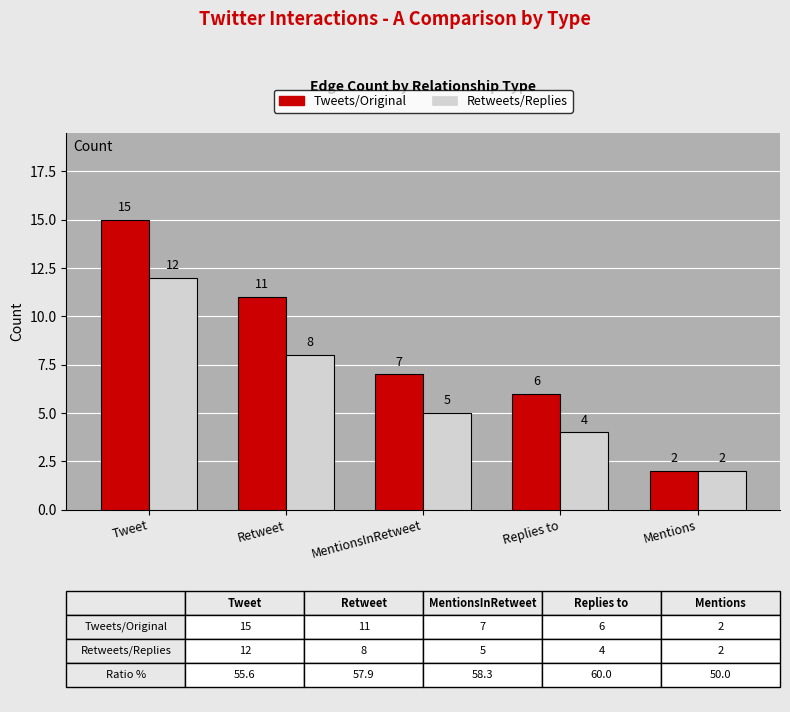

Reading left to right, extract all data points from this chart.

Tweets/Original: Tweet=15	Retweet=11	MentionsInRetweet=7	Replies to=6	Mentions=2
Retweets/Replies: Tweet=12	Retweet=8	MentionsInRetweet=5	Replies to=4	Mentions=2